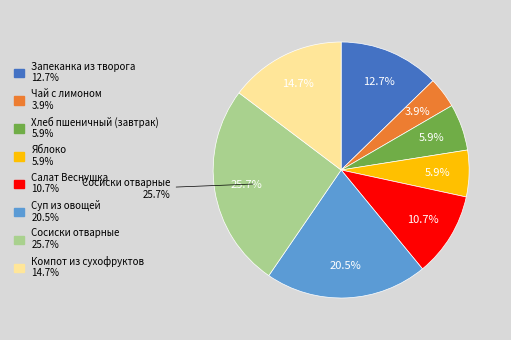

Does Суп из овощей account for over 50% of the chart?

No